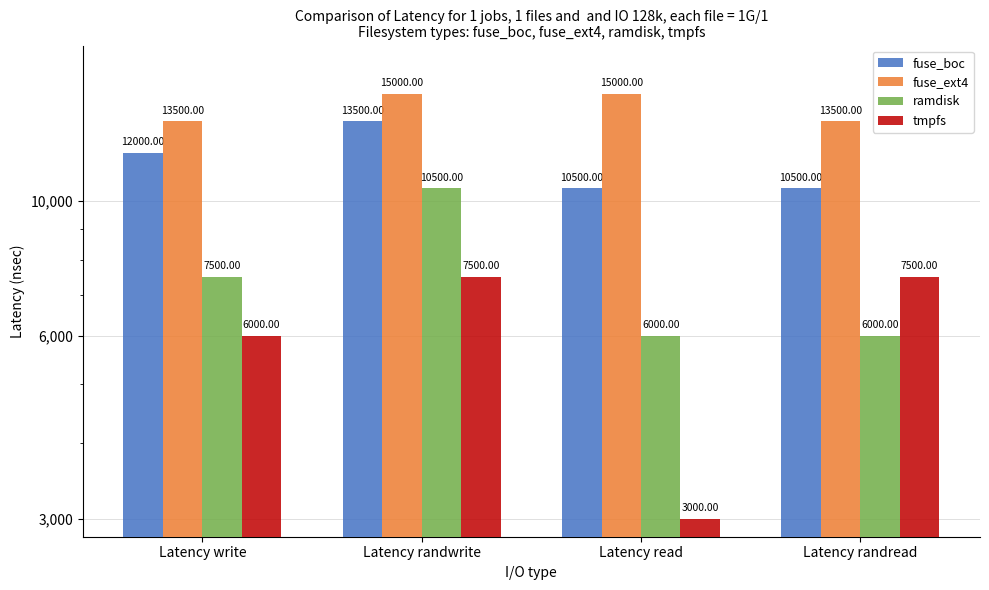

Reading left to right, what are all the values shown in this chart?

fuse_boc: Latency write=12000	Latency randwrite=13500	Latency read=10500	Latency randread=10500
fuse_ext4: Latency write=13500	Latency randwrite=15000	Latency read=15000	Latency randread=13500
ramdisk: Latency write=7500	Latency randwrite=10500	Latency read=6000	Latency randread=6000
tmpfs: Latency write=6000	Latency randwrite=7500	Latency read=3000	Latency randread=7500